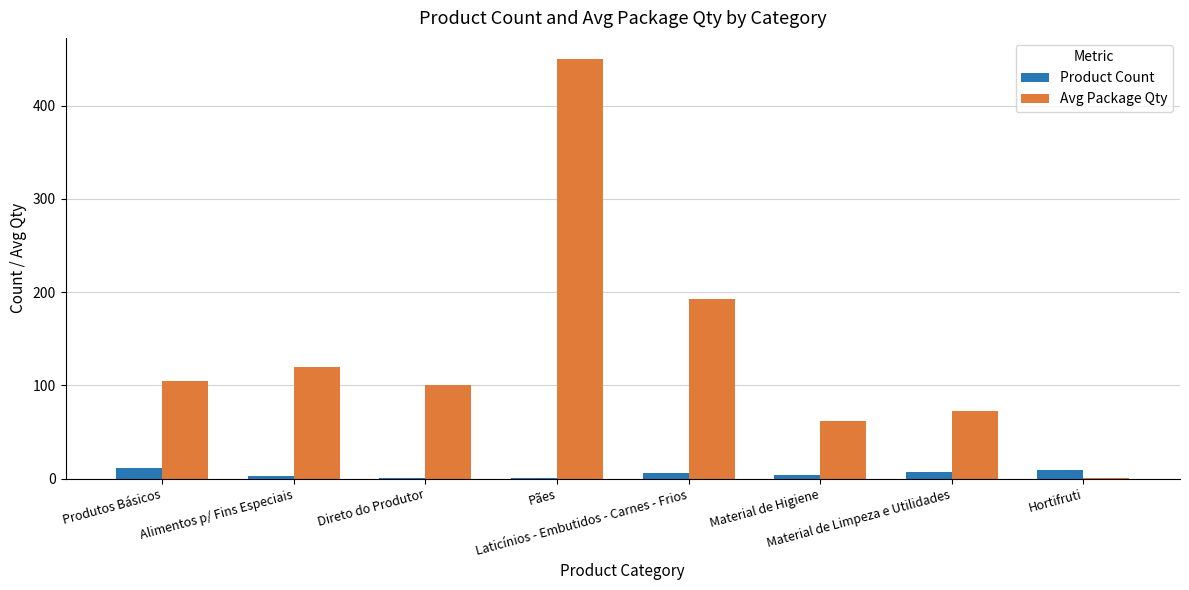

Is the value of Avg Package Qty at Pães greater than the value of Product Count at Material de Higiene?

Yes